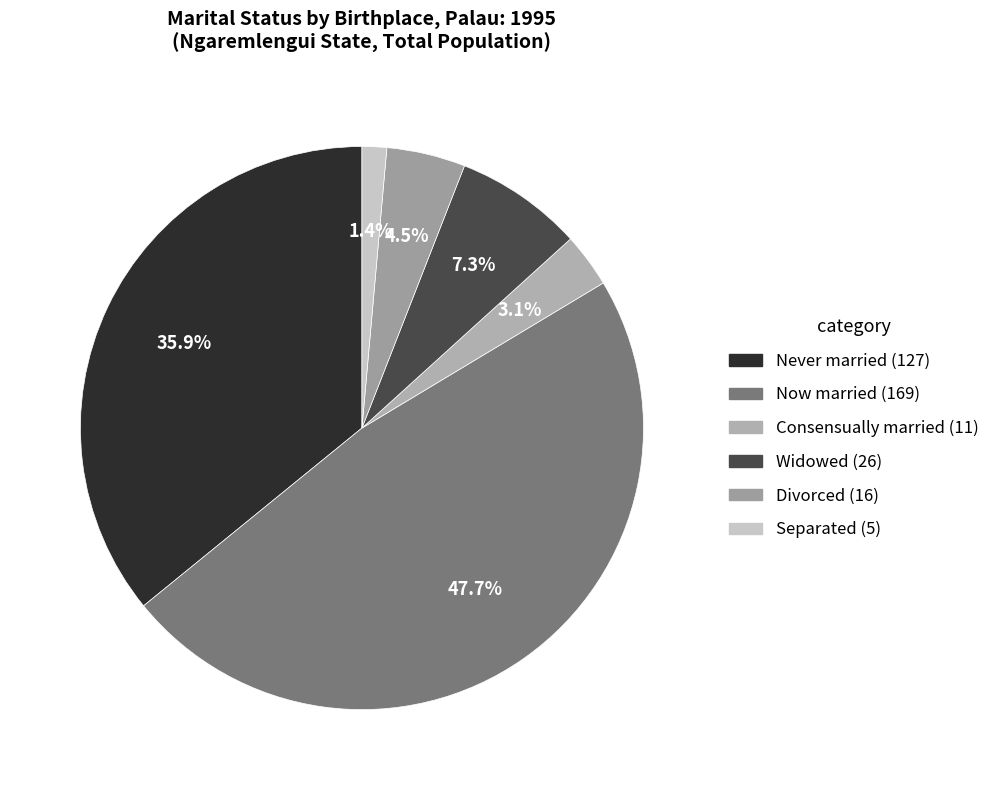

Count the number of slices in the pie.

6